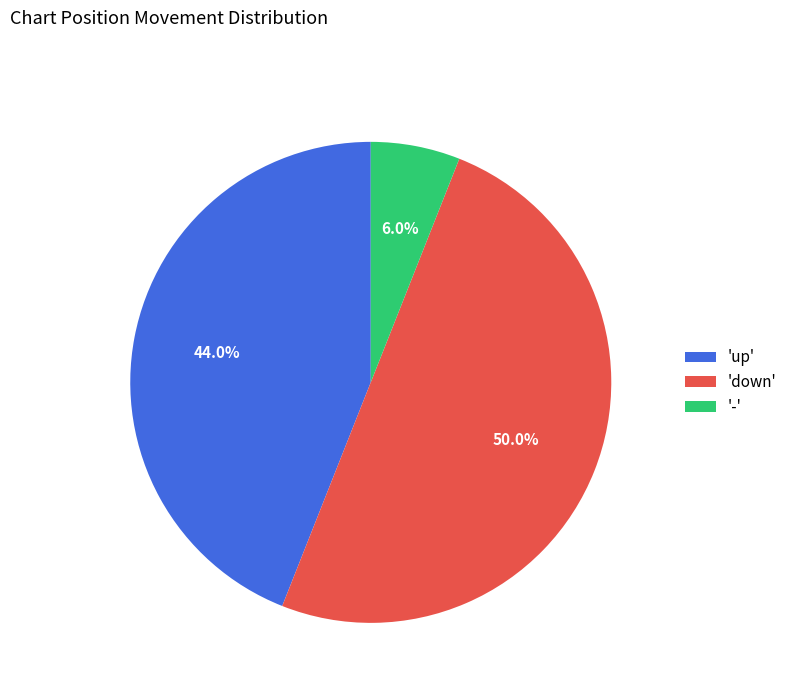

Which has a higher value, '-' or 'up'?

'up'